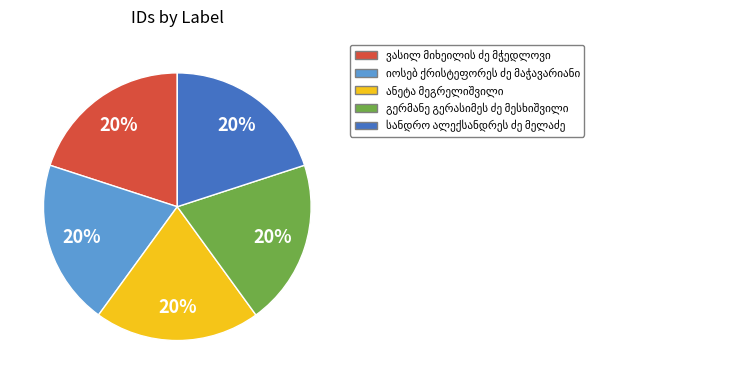

Is there a majority slice in this chart?

No